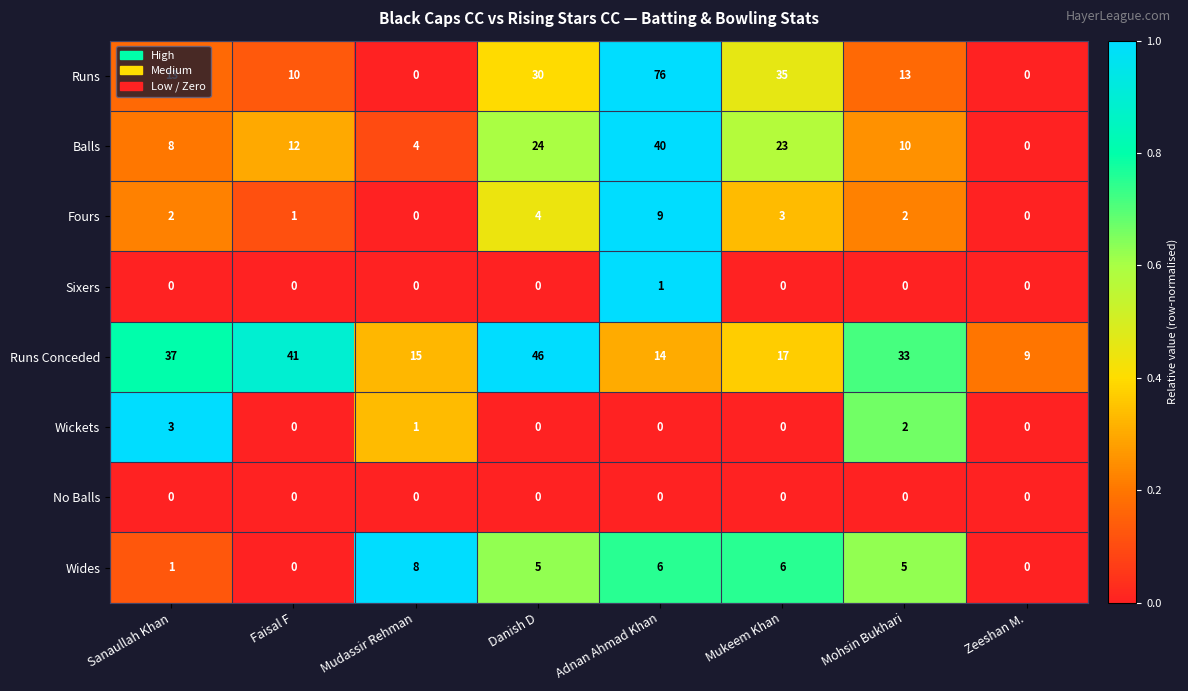

The value of Balls at Faisal F is 5. True or false?

False